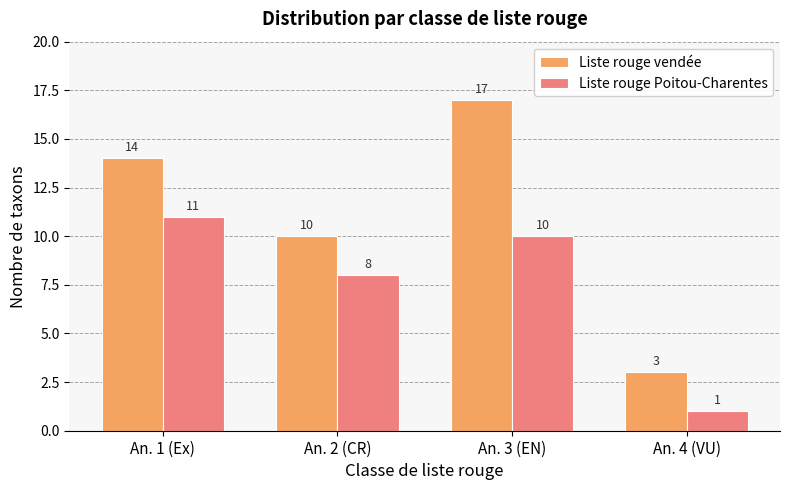

Reading left to right, extract all data points from this chart.

Liste rouge vendée: An. 1 (Ex)=14	An. 2 (CR)=10	An. 3 (EN)=17	An. 4 (VU)=3
Liste rouge Poitou-Charentes: An. 1 (Ex)=11	An. 2 (CR)=8	An. 3 (EN)=10	An. 4 (VU)=1